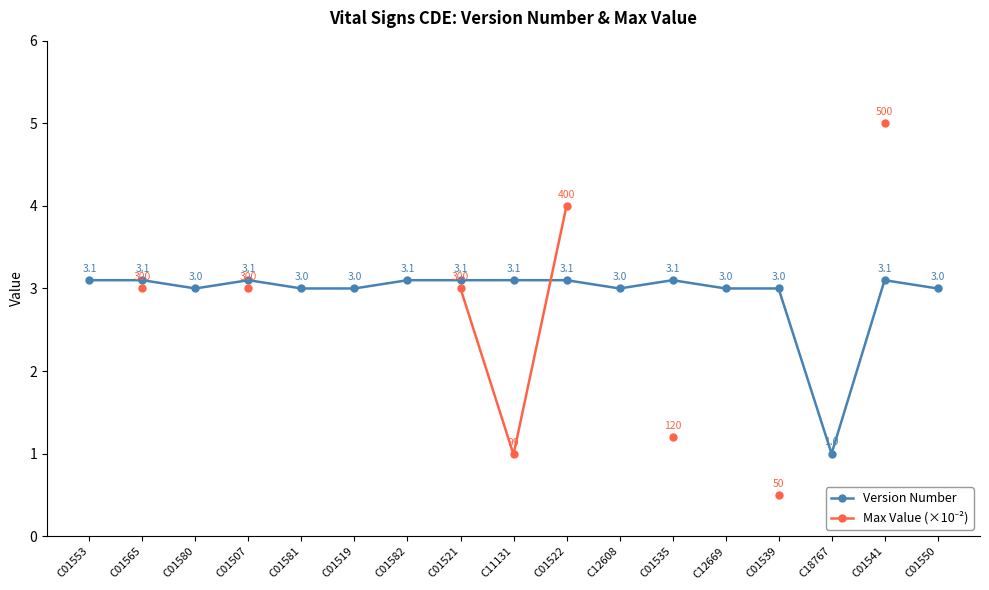

Is it true that Version Number equals 1.5 at C01535?

False